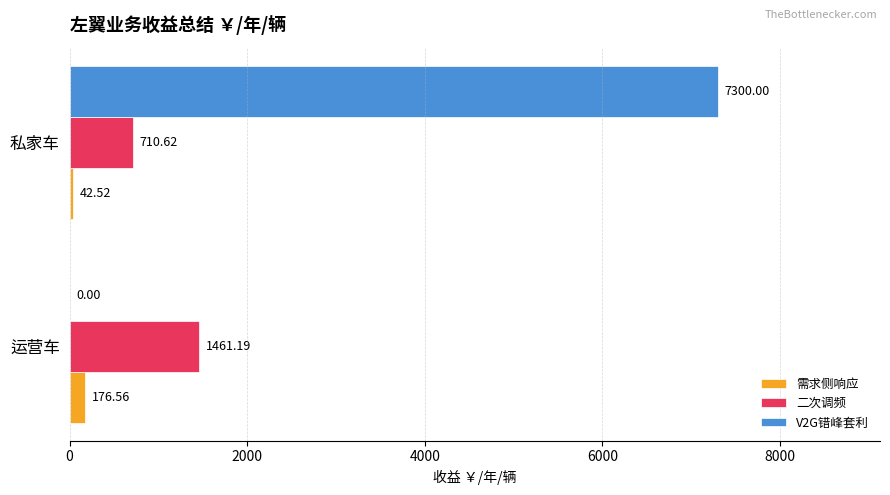

At which label does V2G错峰套利 reach its peak?

私家车